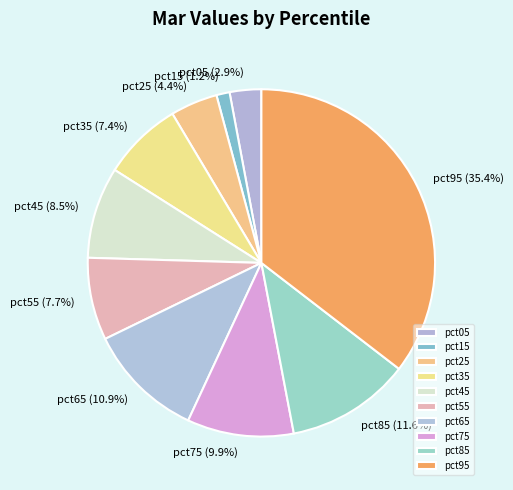

Which has a higher value, pct65 or pct35?

pct65